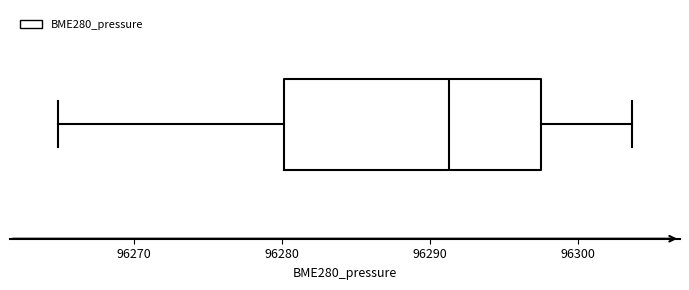

Transcribe this box plot: give where the median line is, the range the box spans, and where the two whiskers end, as read against the x-axis. The values are not printed on the chart, so give them approximately, as read against the axis.

median 96291, box 96280 to 96297, whiskers 96265 to 96304